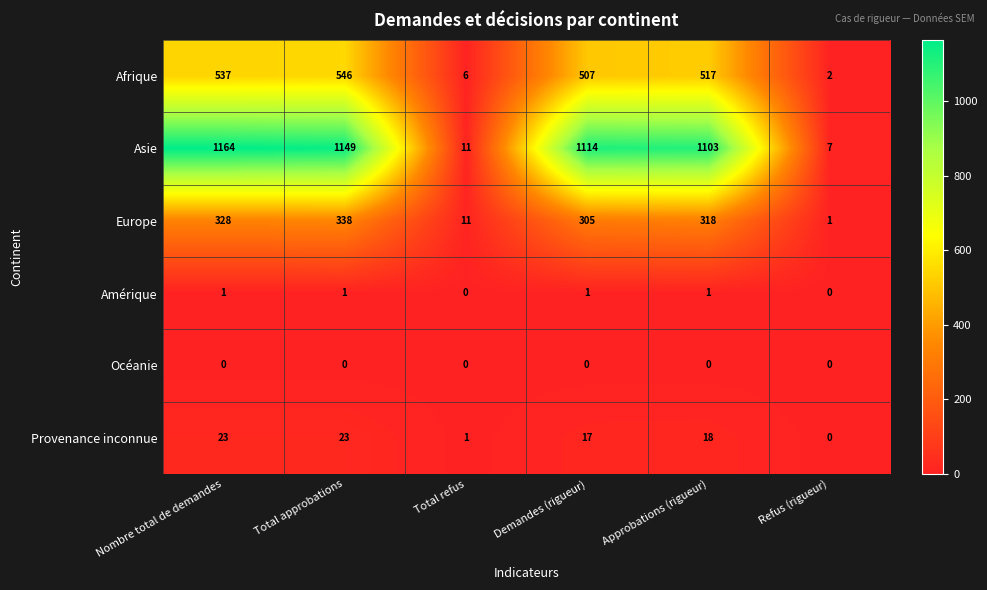

What is the spread (max minus min) of values at Refus (rigueur)?

7